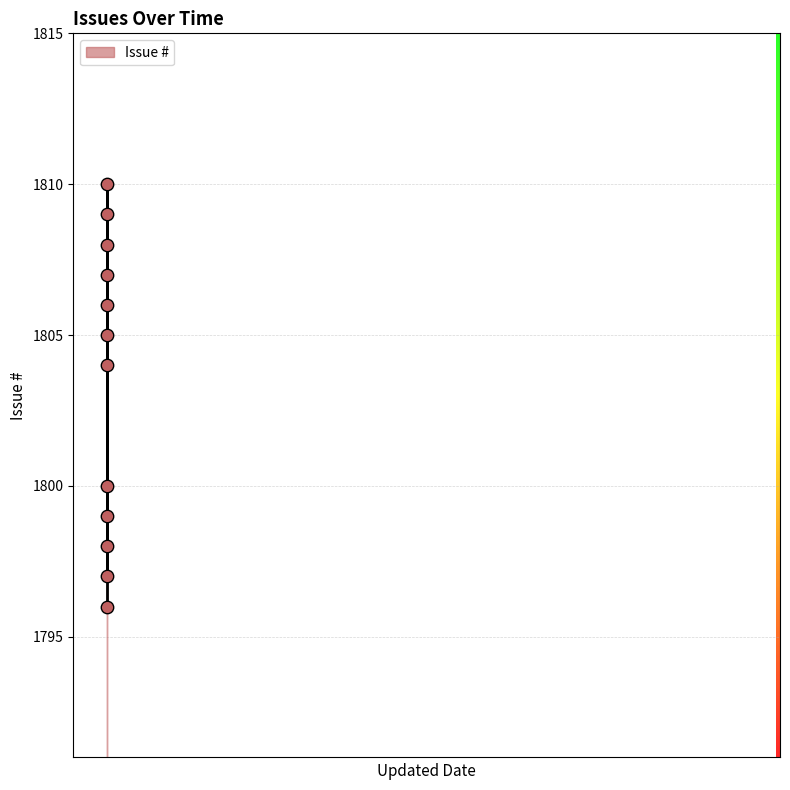

What is the change in value from 2022-10-10 to 2023-01-05?

-4